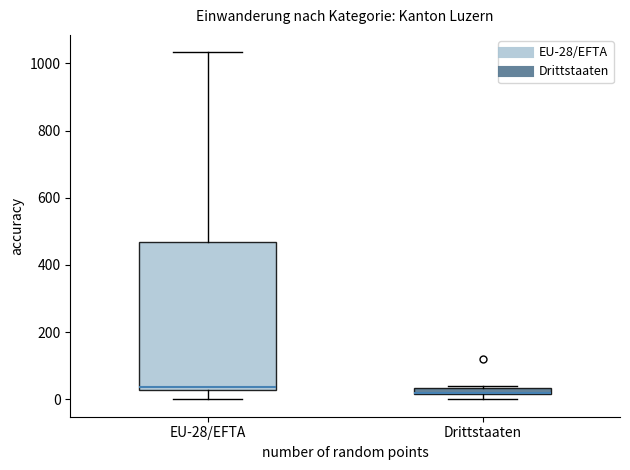

Where is the lower edge of the box for EU-28/EFTA on the y-axis? The values are not printed on the chart, so give them approximately, as read against the axis.

20